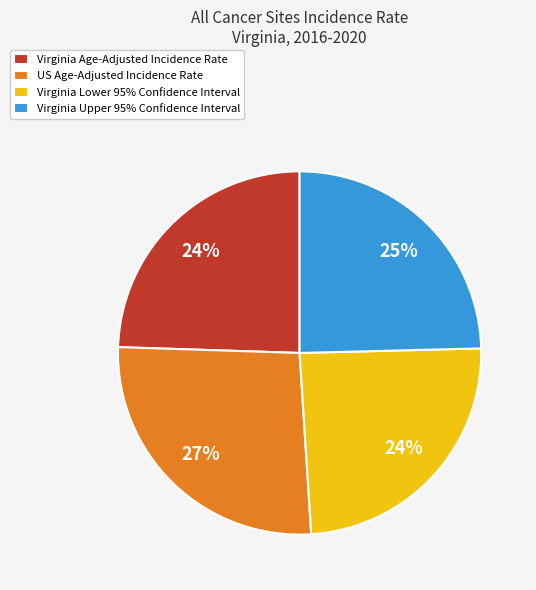

What is the largest slice in the pie chart?

US Age-Adjusted Incidence Rate